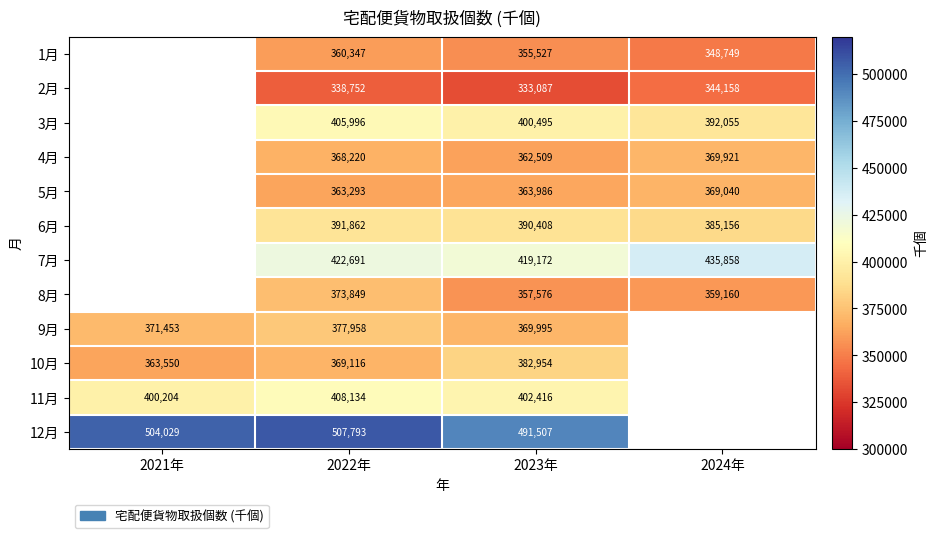

What is the spread (max minus min) of values at 2023年?

158420